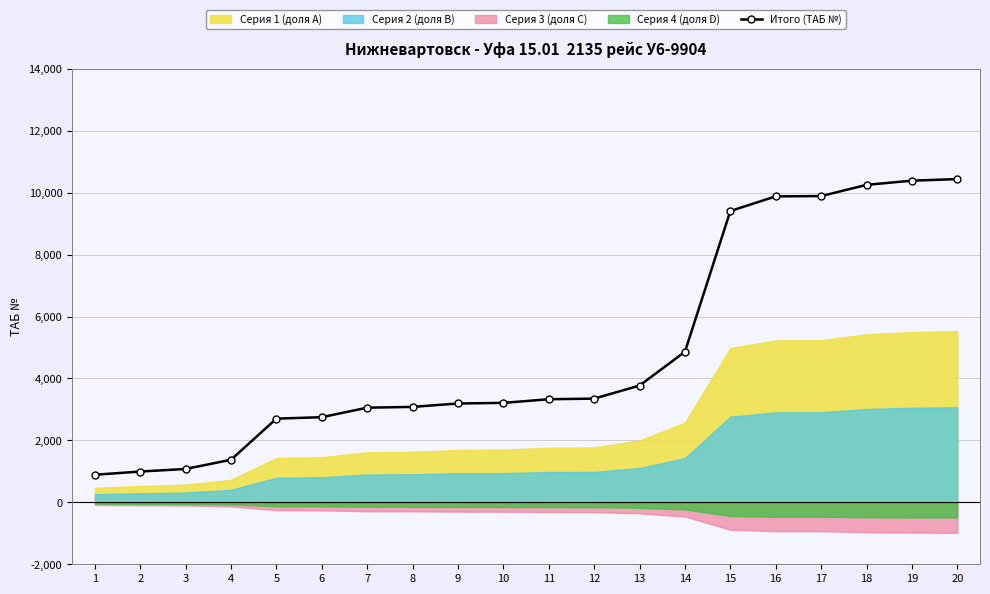

How many data points does each series have?

20